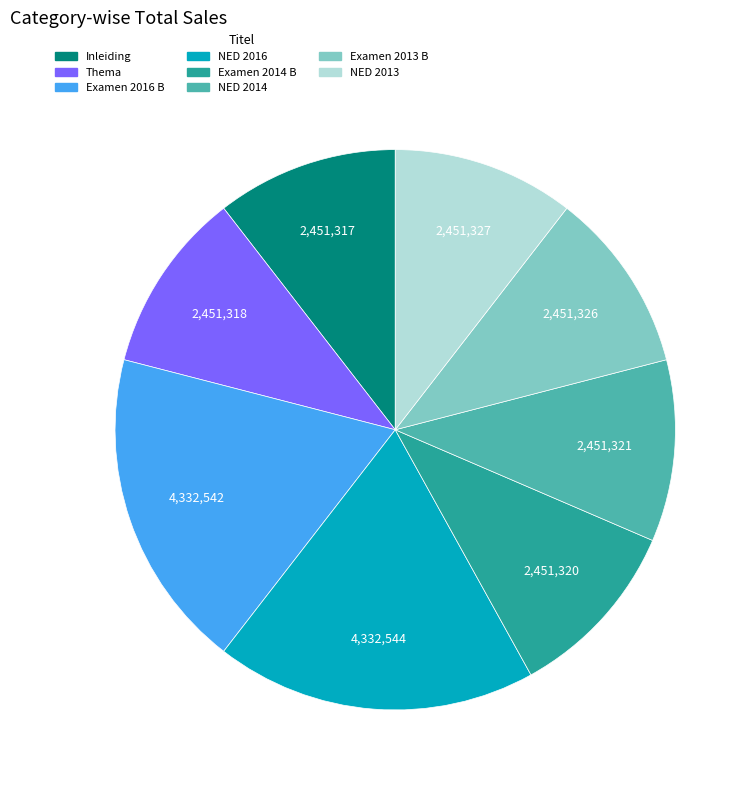

Approximately how many times larger is the value at Inleiding compared to Examen 2014 B?

1.0